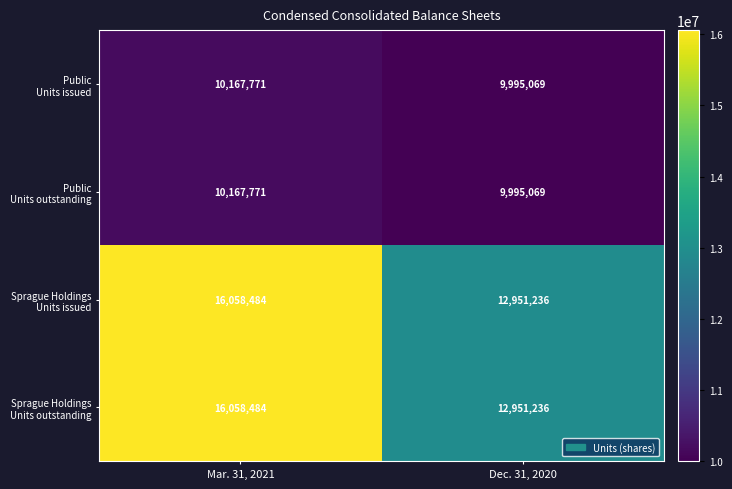

At which category is the sum across all series the highest?

Mar. 31, 2021